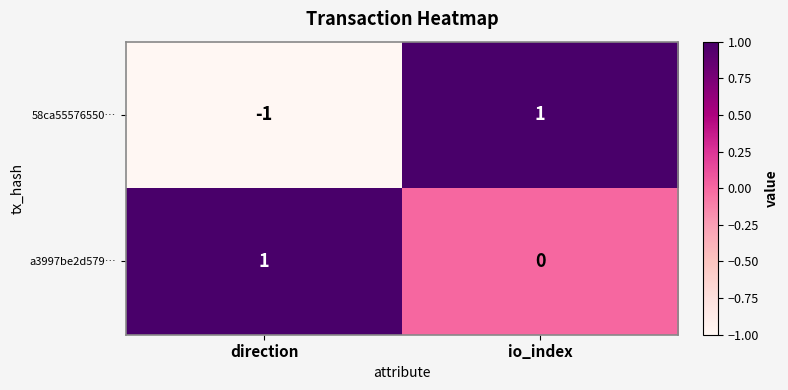

List the series in order of their overall mean, lowest first.

58ca55576550…, a3997be2d579…